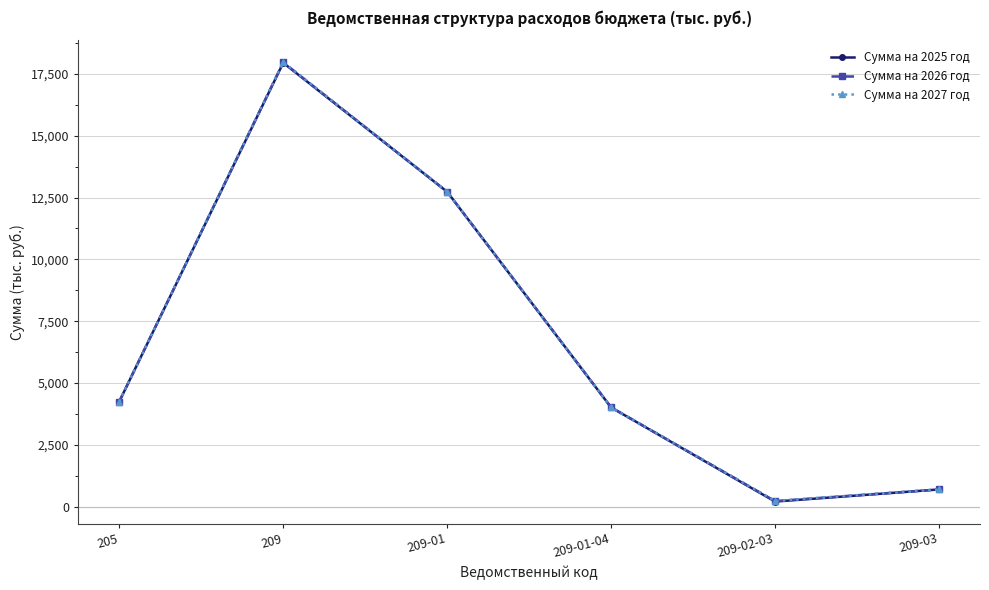

At which category does the chart reach its minimum across all series?

209-02-03